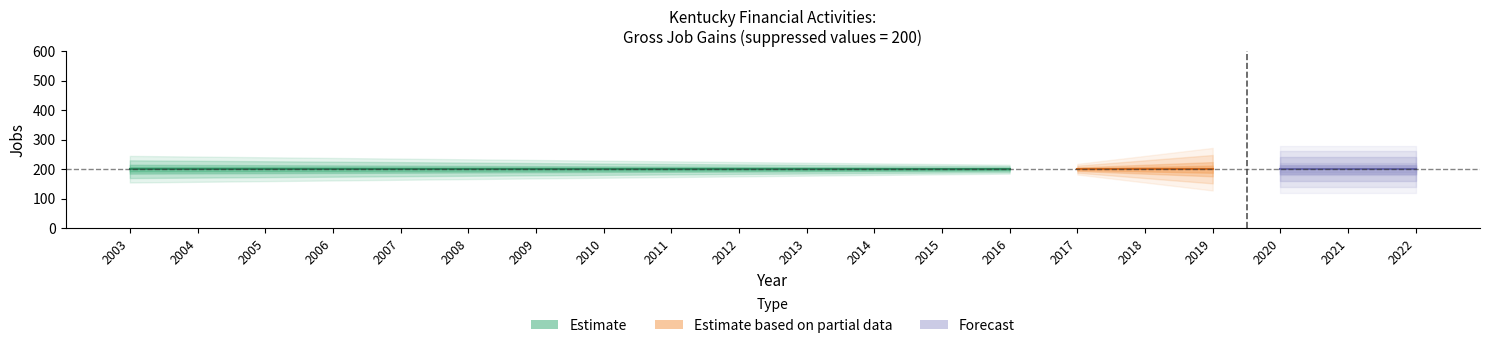

Between 2009 and 2007, which is larger?

2009